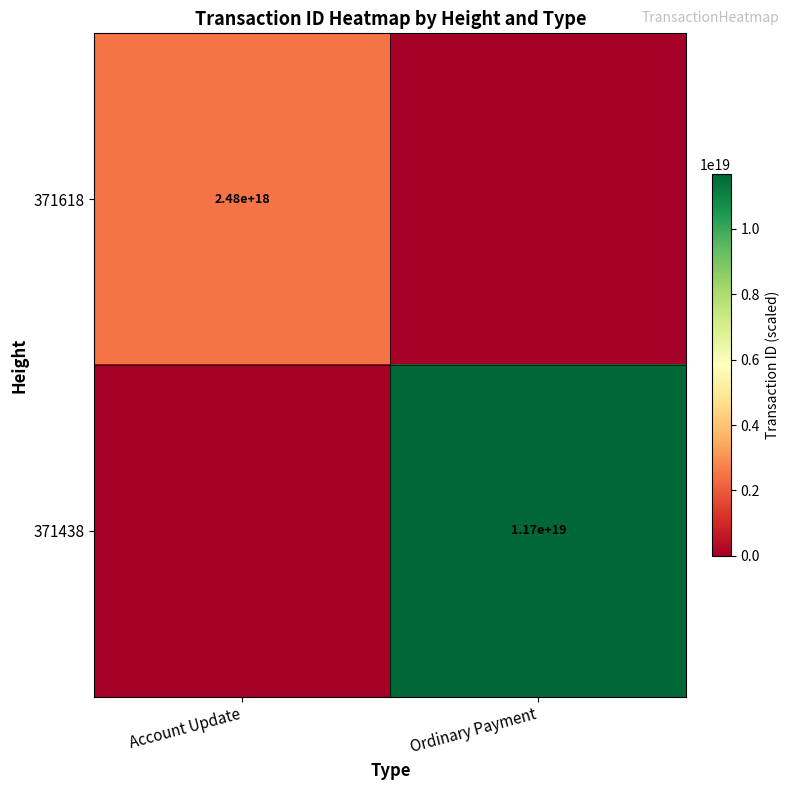

The value of 371618 at Account Update is 1020166343154990208. True or false?

False